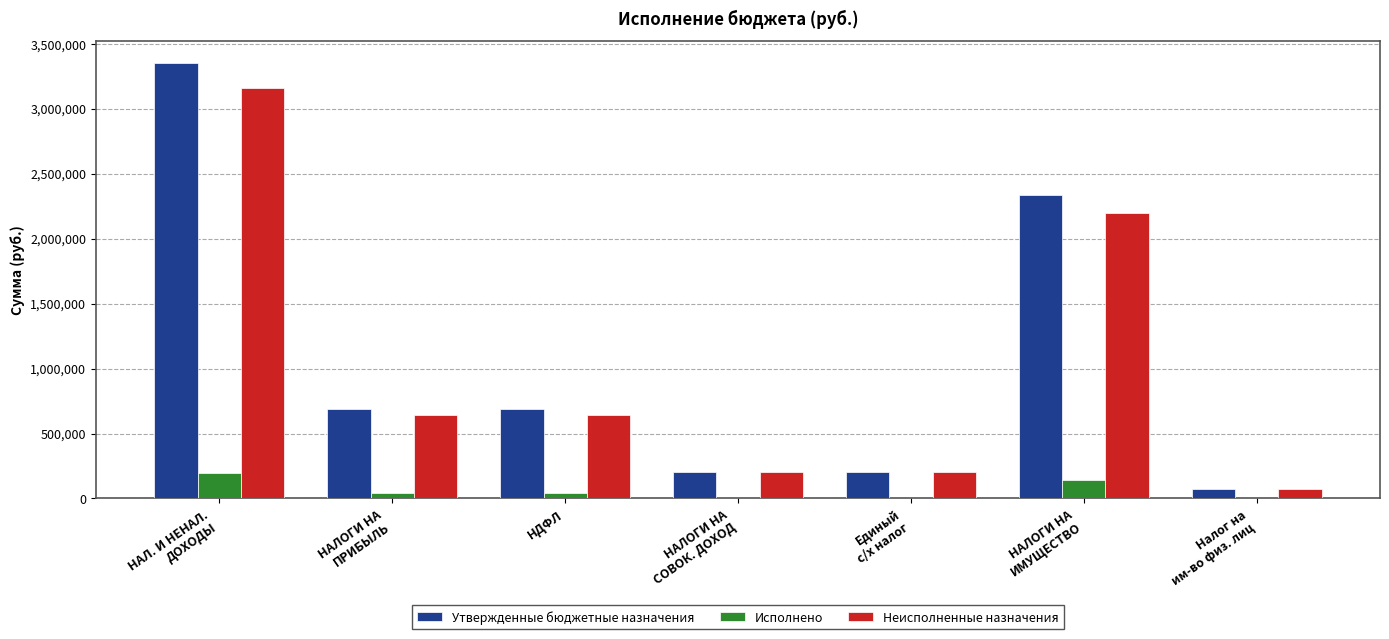

True or false: Утвержденные бюджетные назначения has a value of 687800.0 at НДФЛ.

True